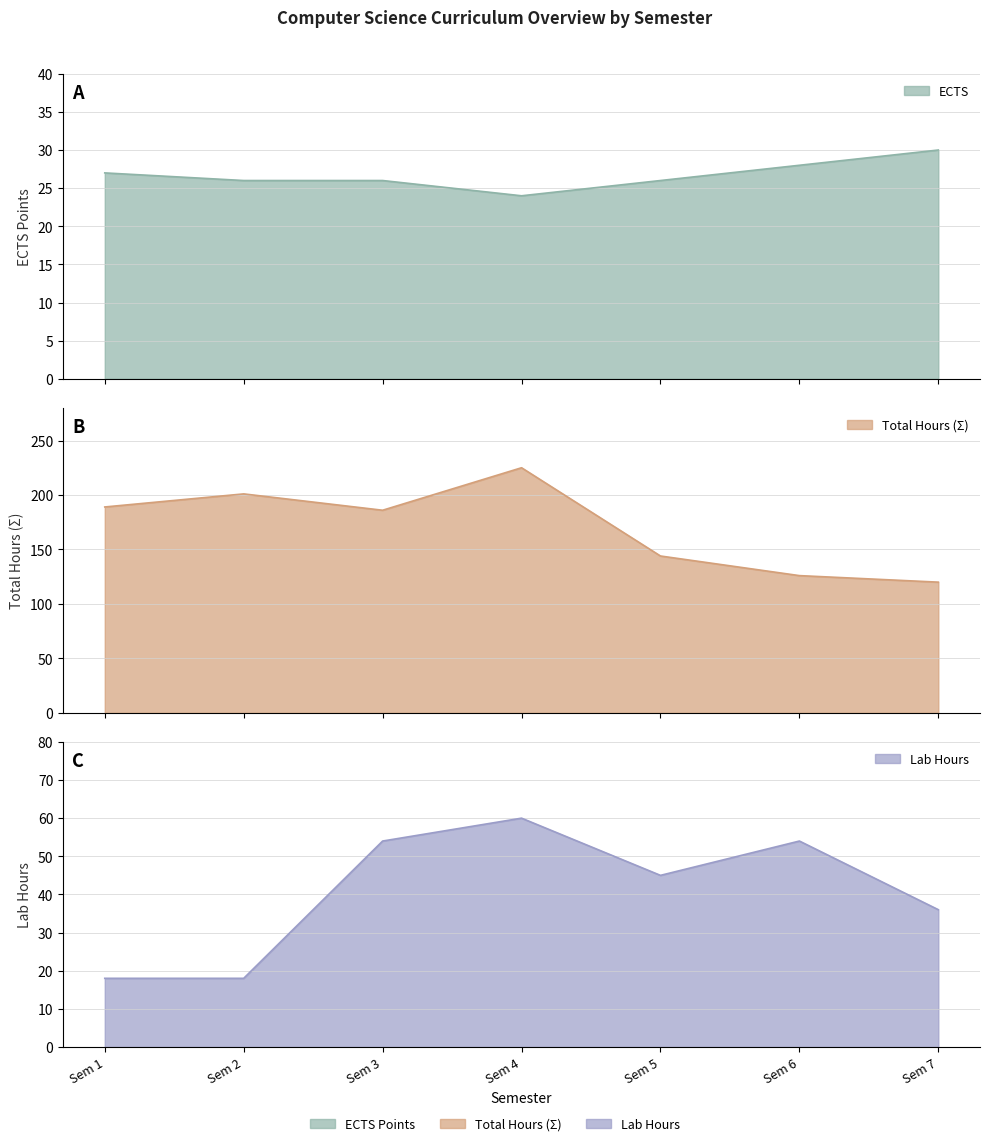

The value of Total Hours (Σ) at Sem 4 is 225. True or false?

True